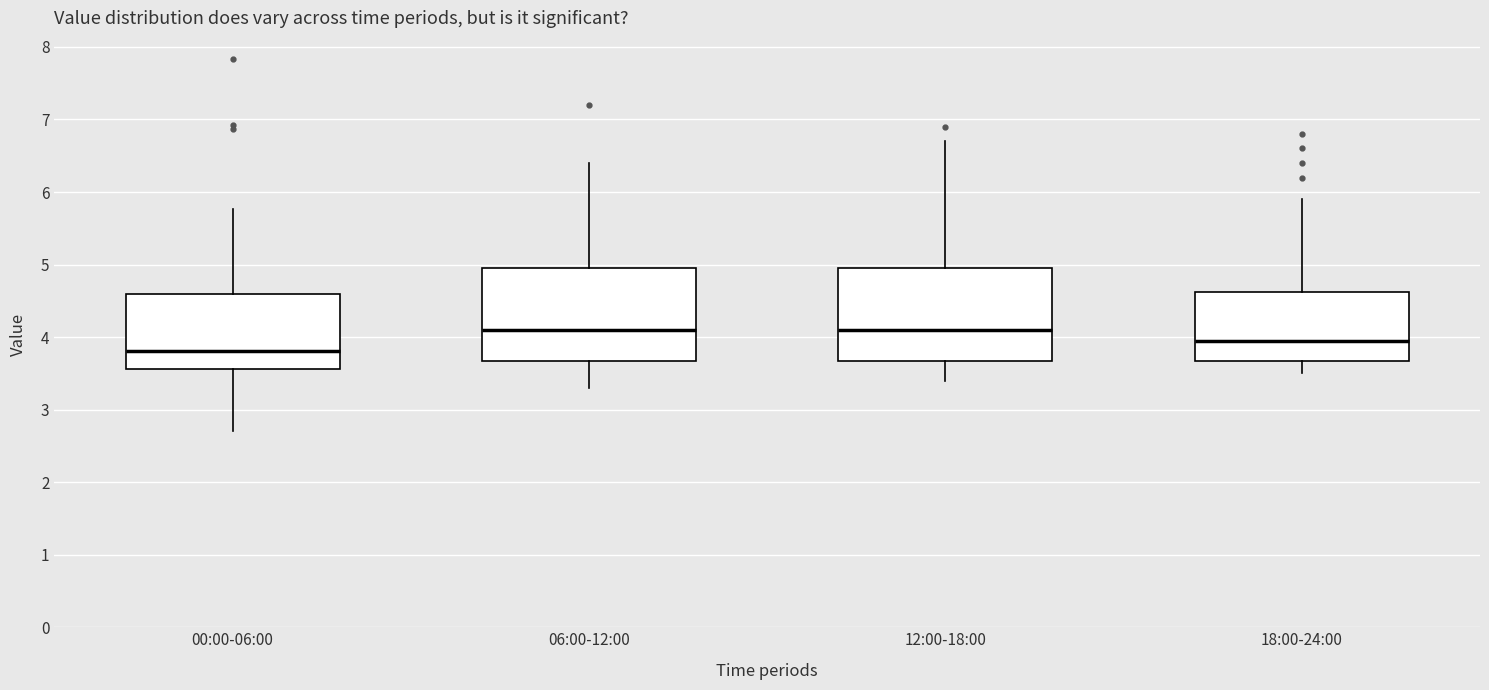

Where does the lower whisker of the box for 18:00-24:00 end on the y-axis? The values are not printed on the chart, so give them approximately, as read against the axis.

3.5